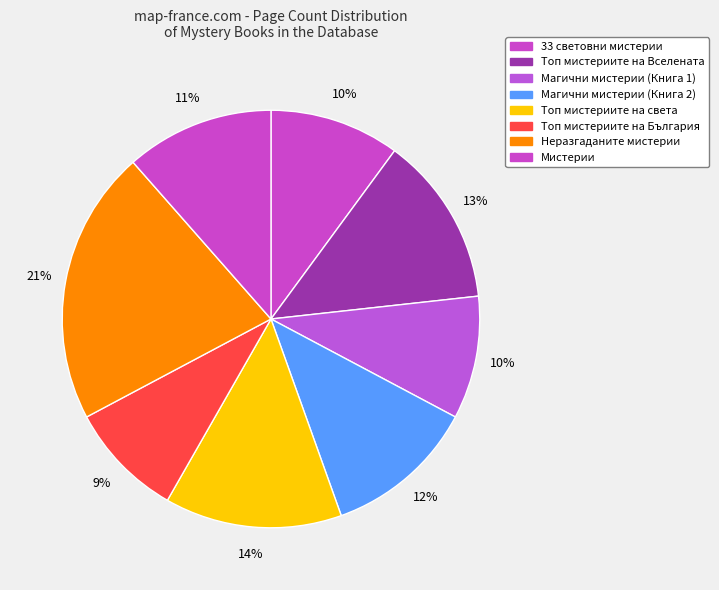

Is it true that Топ мистериите на света is 14% of the pie?

True